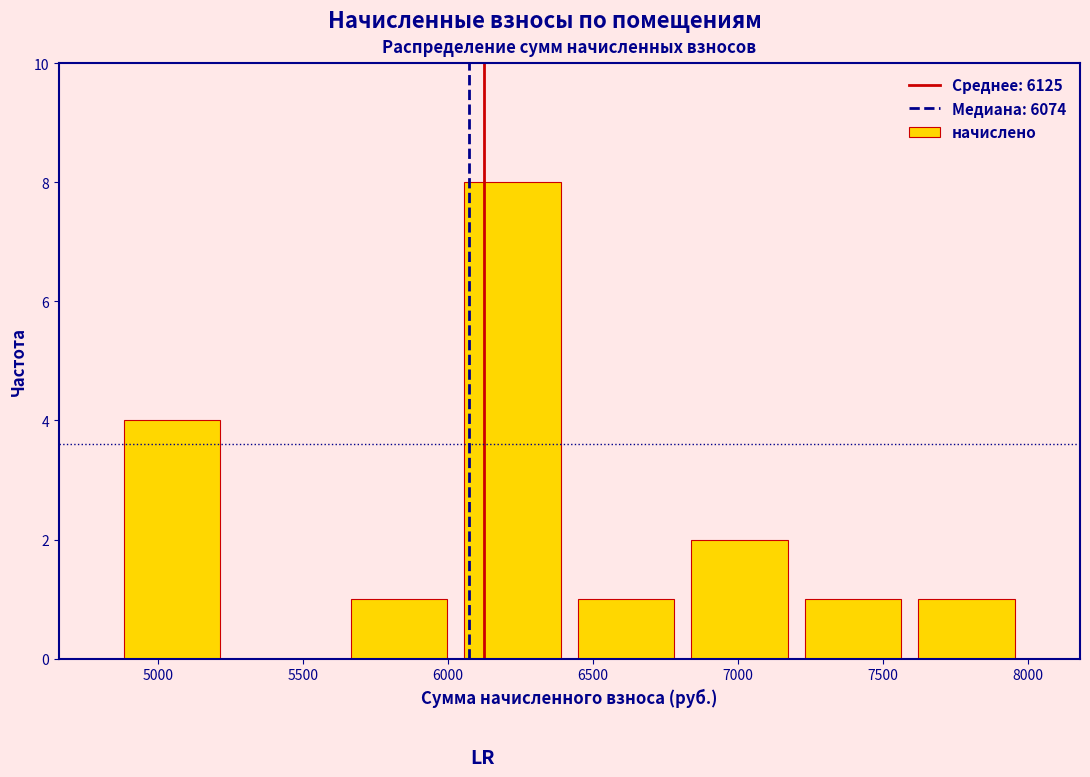

Which range on the x-axis has the tallest bar?

6050 to 6400